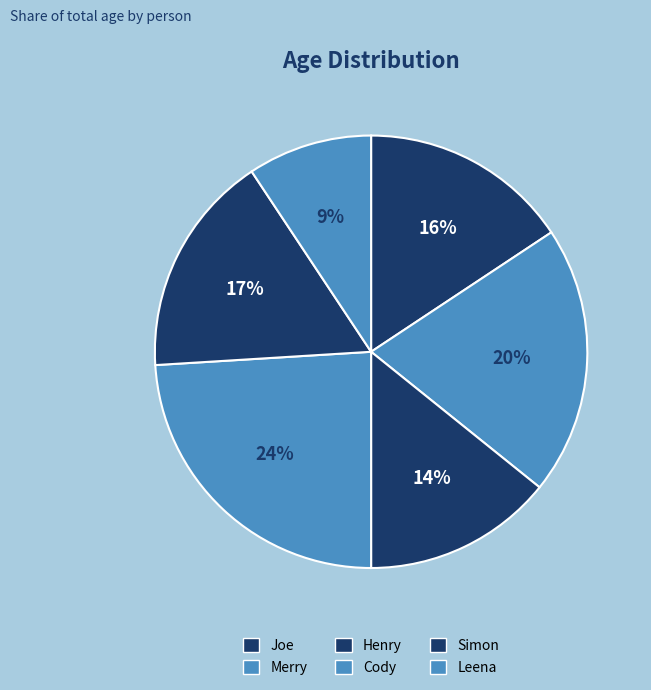

To the nearest percent, what portion does Joe represent?

16%